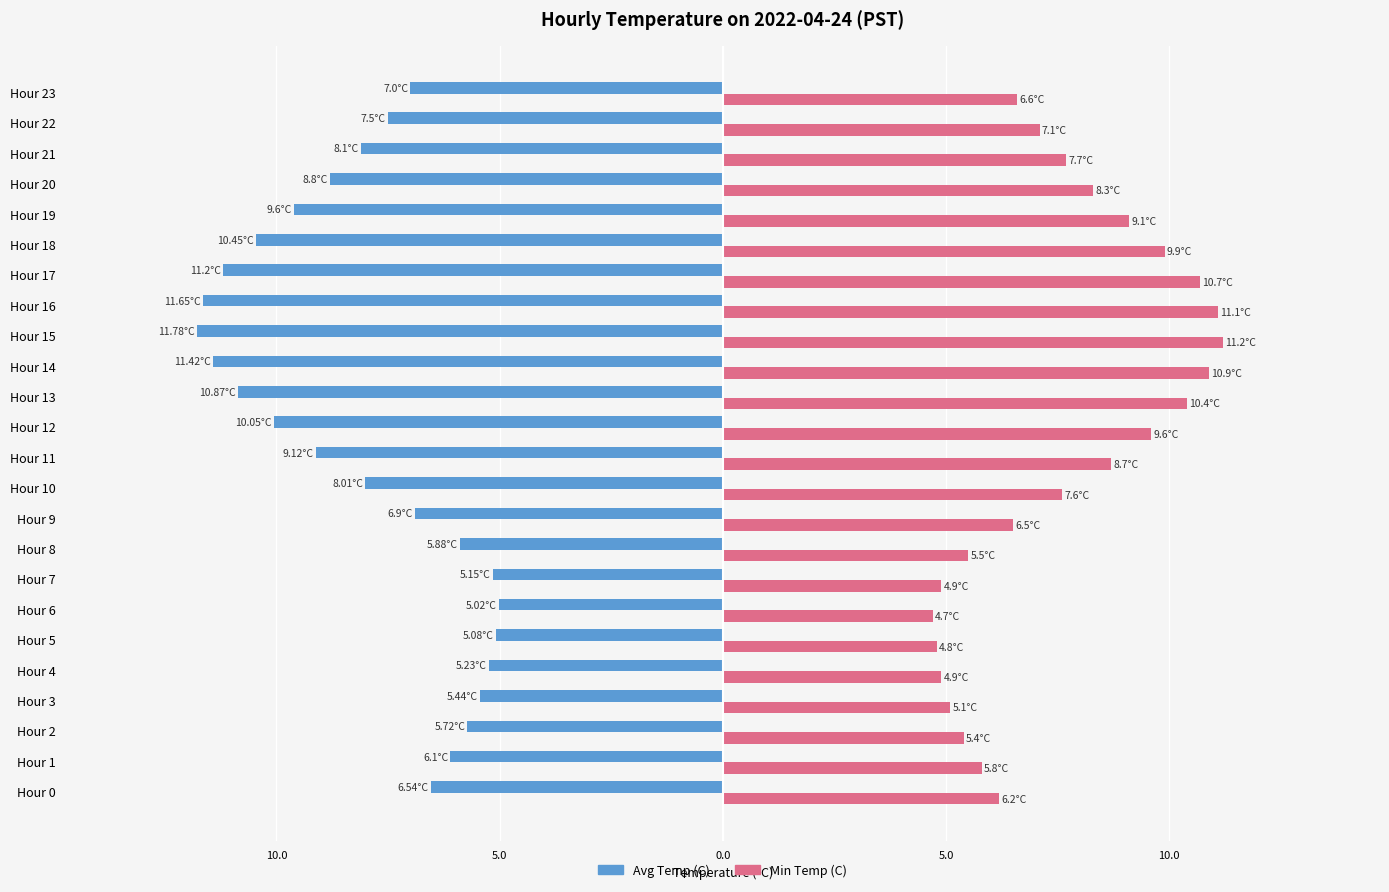

What are all the series names shown in the legend?

Avg Temp (C), Min Temp (C)